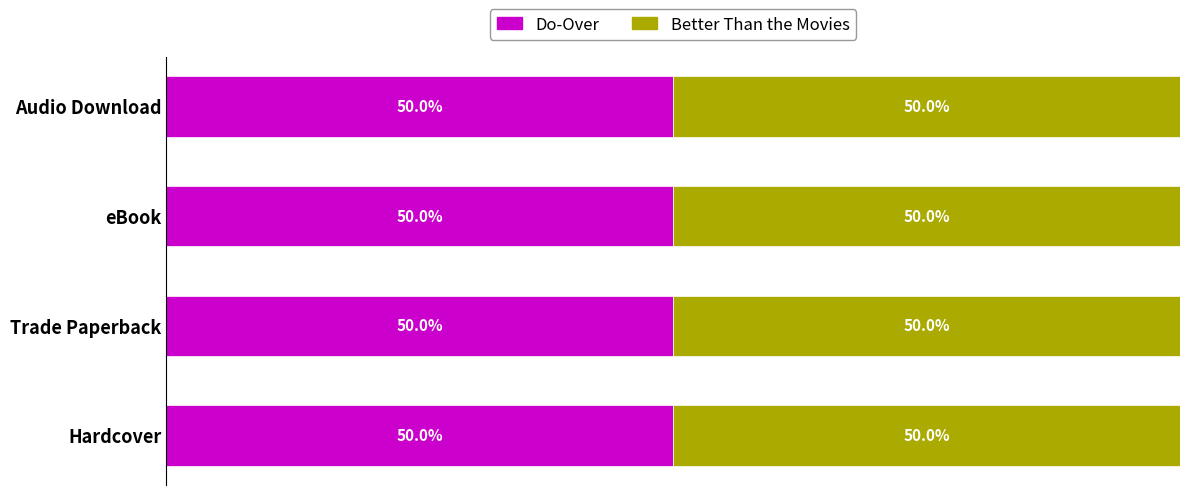

What are all the series names shown in the legend?

Do-Over, Better Than the Movies